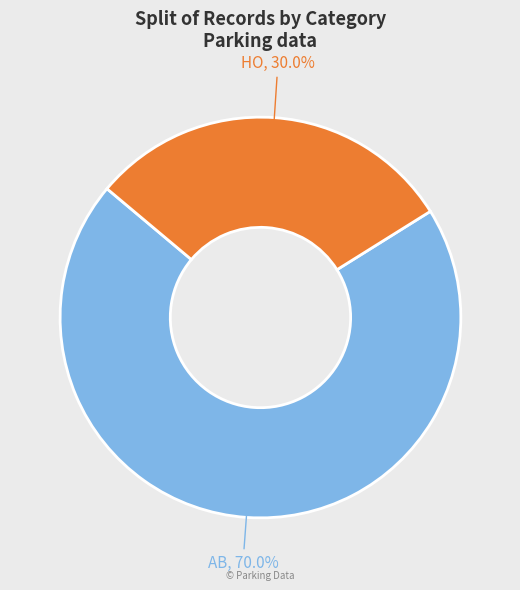

Does HO represent more than half of the total?

No